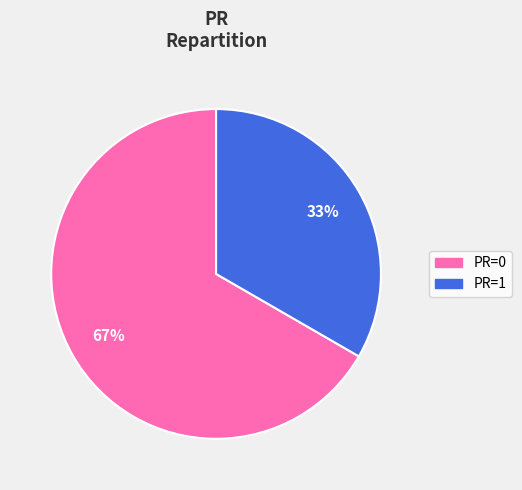

To the nearest percent, what is the average slice percentage?

50%